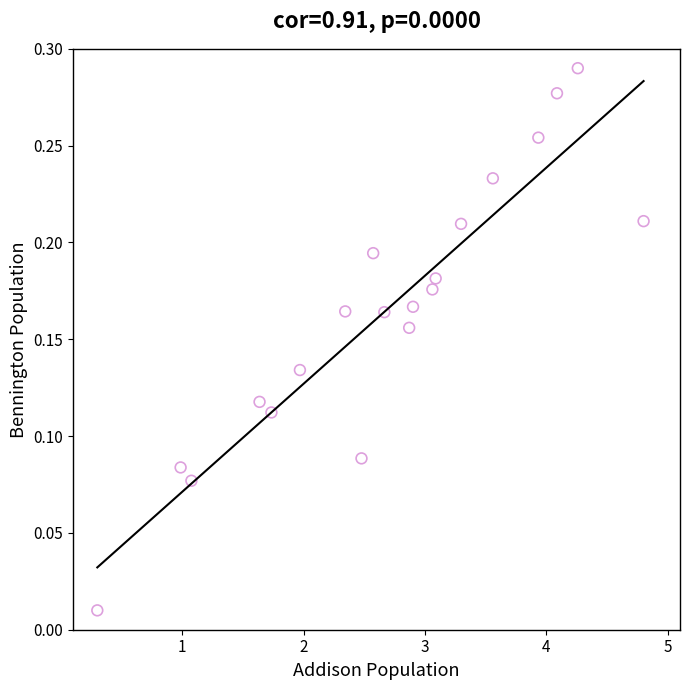

What is the range of X values (max minus min)?

4.5